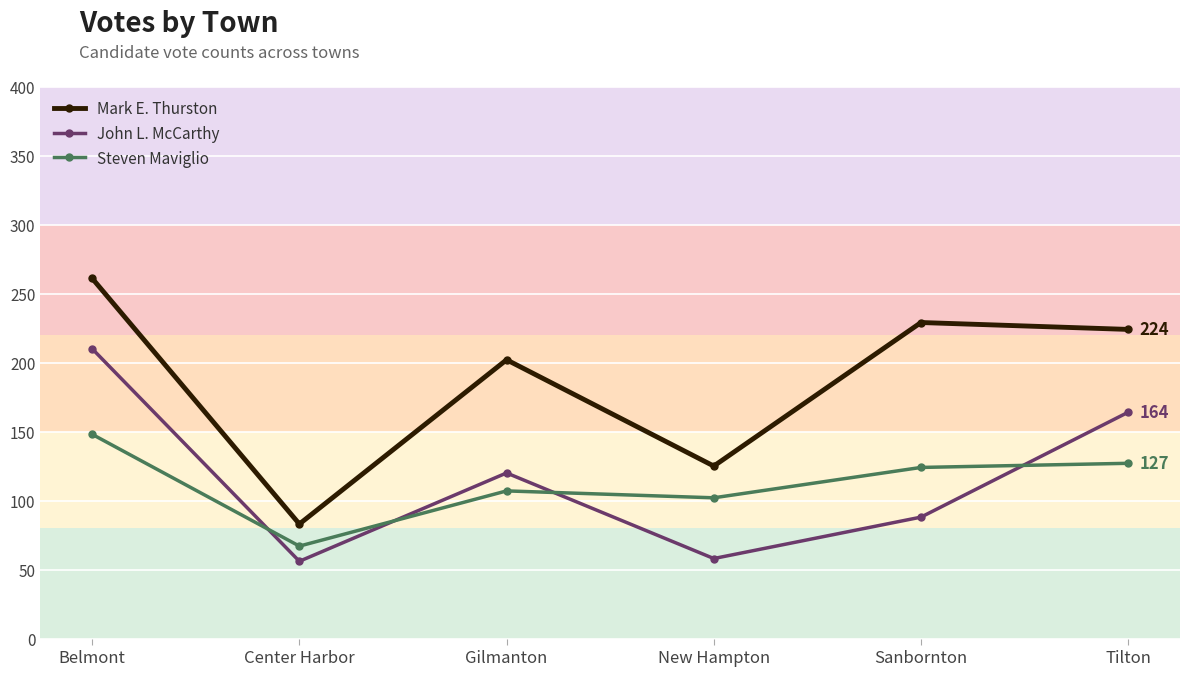

True or false: Steven Maviglio has more than 0 points higher than both neighbors.

True